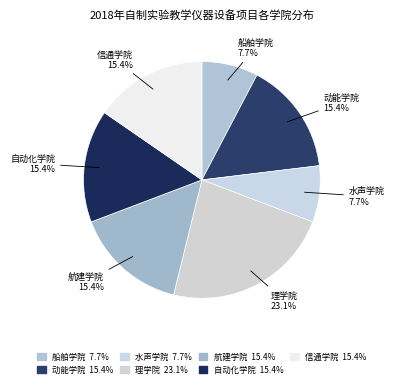

What is the largest slice in the pie chart?

理学院